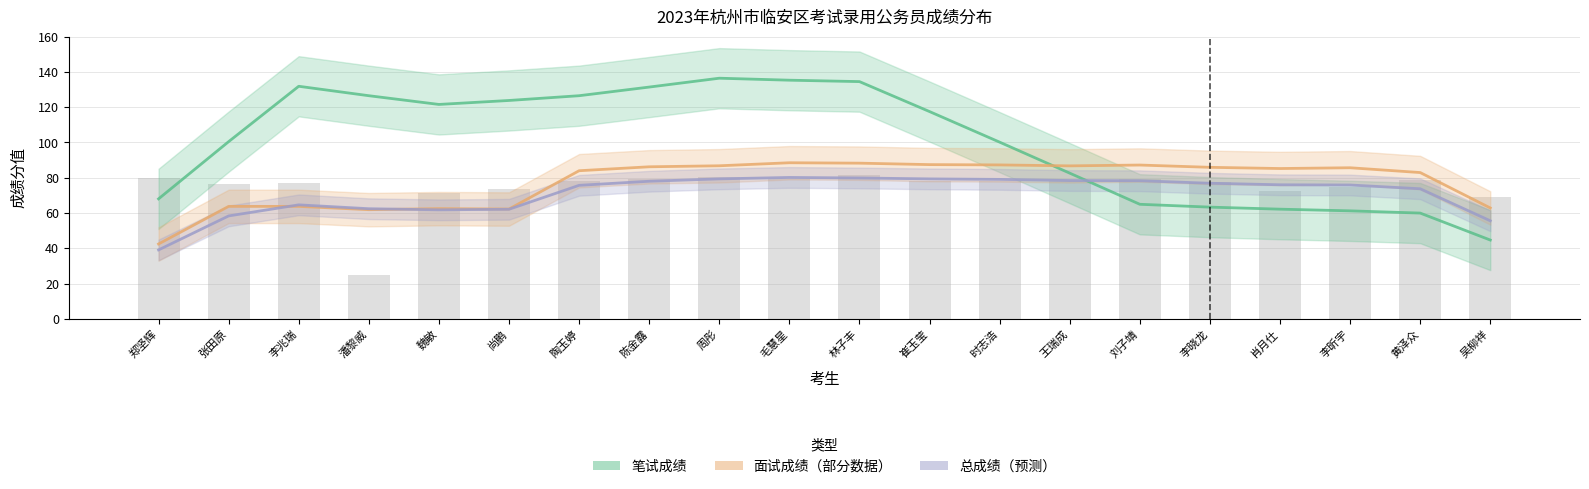

True or false: 总成绩 has a value of 79.0 at 刘子靖.

True